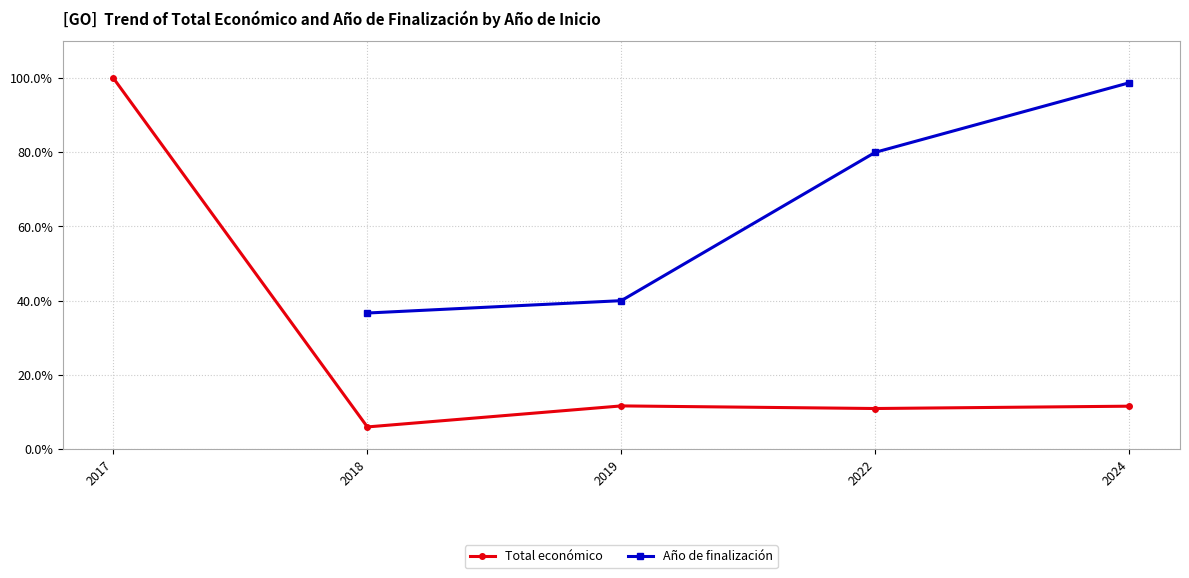

True or false: Año de finalización and Total económico cross at least once.

False